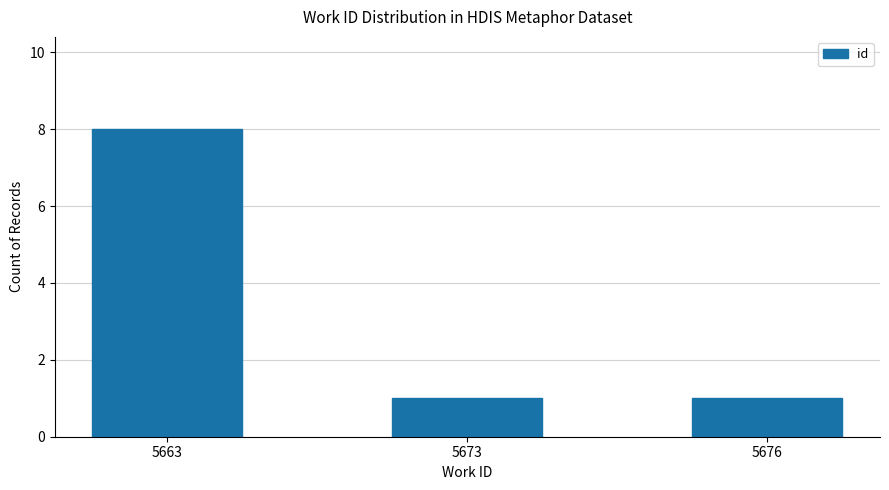

Reading left to right, list all the values displayed in this chart.

5663=8	5673=1	5676=1